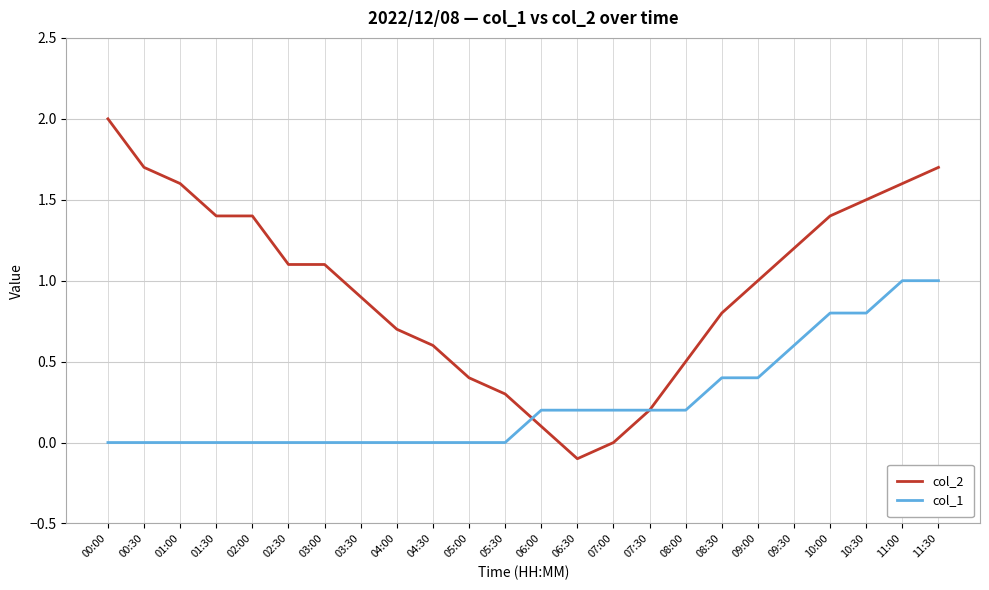

What is the total value across all series at 10:30?

2.3